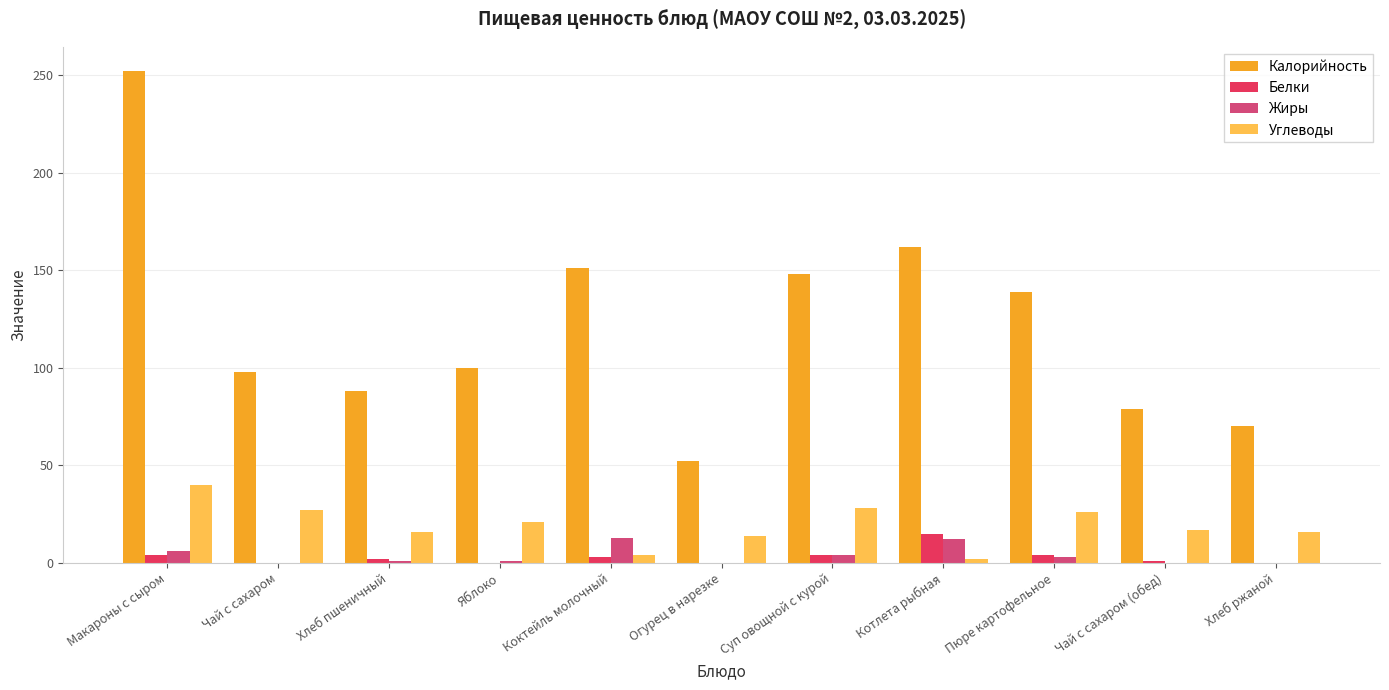

Is it true that Углеводы equals 9 at Чай с сахаром?

False